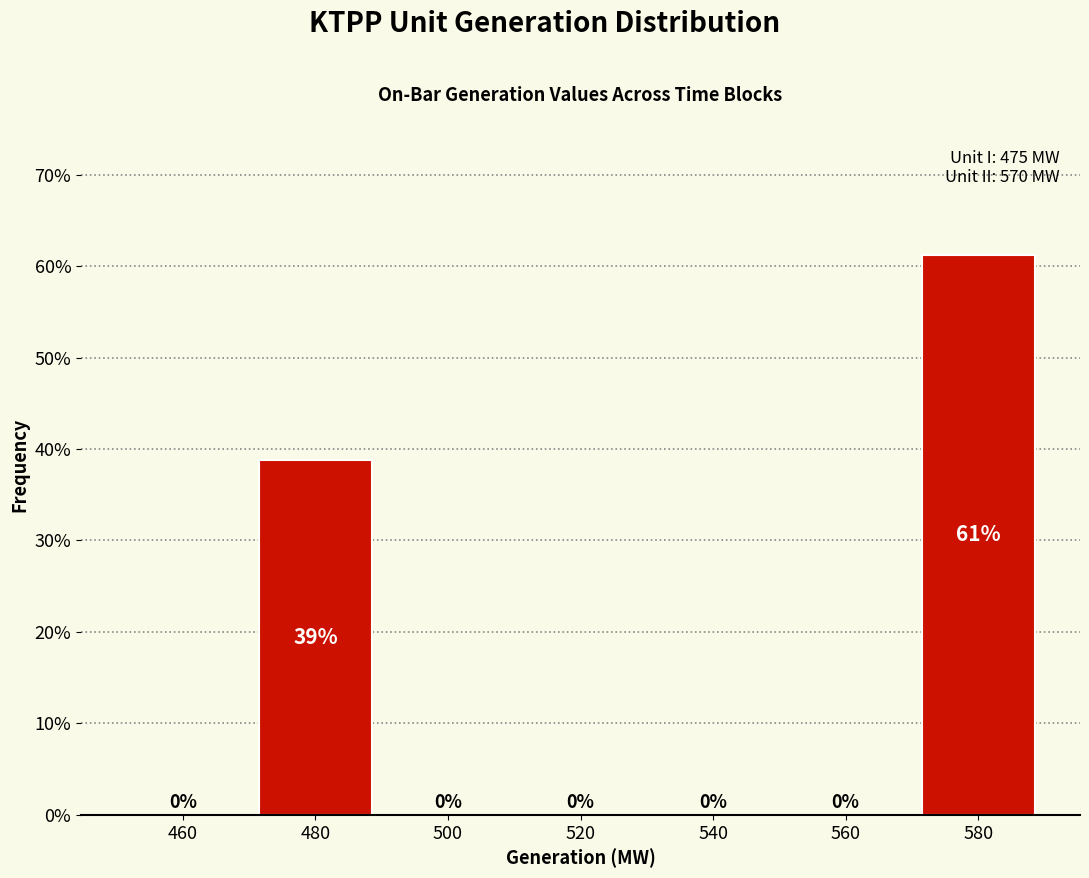

Over which range of the x-axis is the bar tallest?

570 to 590